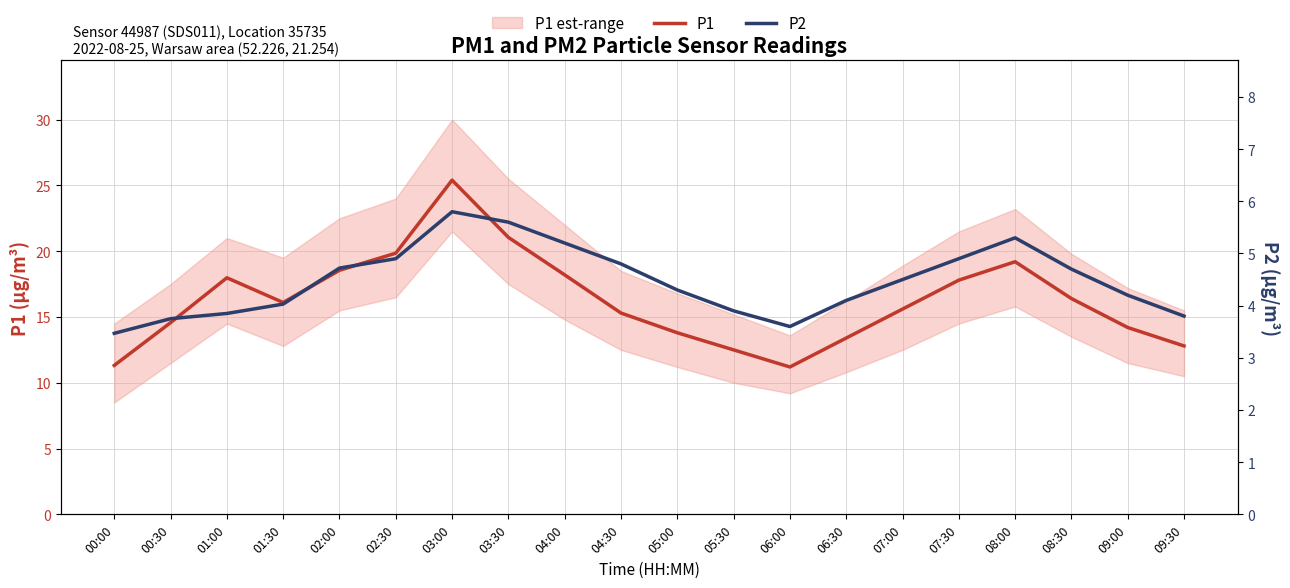

The P1 series shows 3.9 at 05:00. True or false?

False